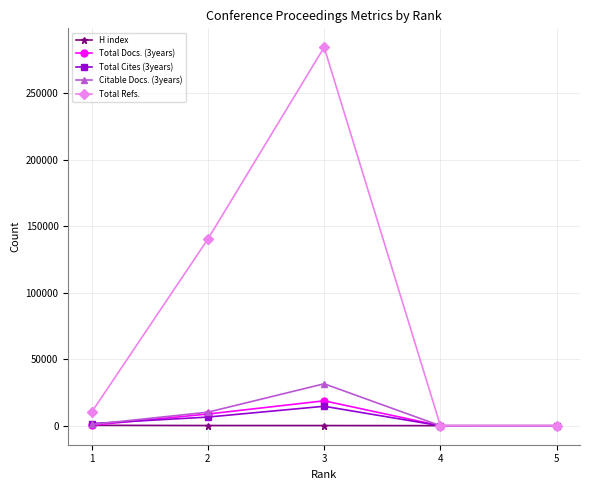

At which category is the sum across all series the highest?

3